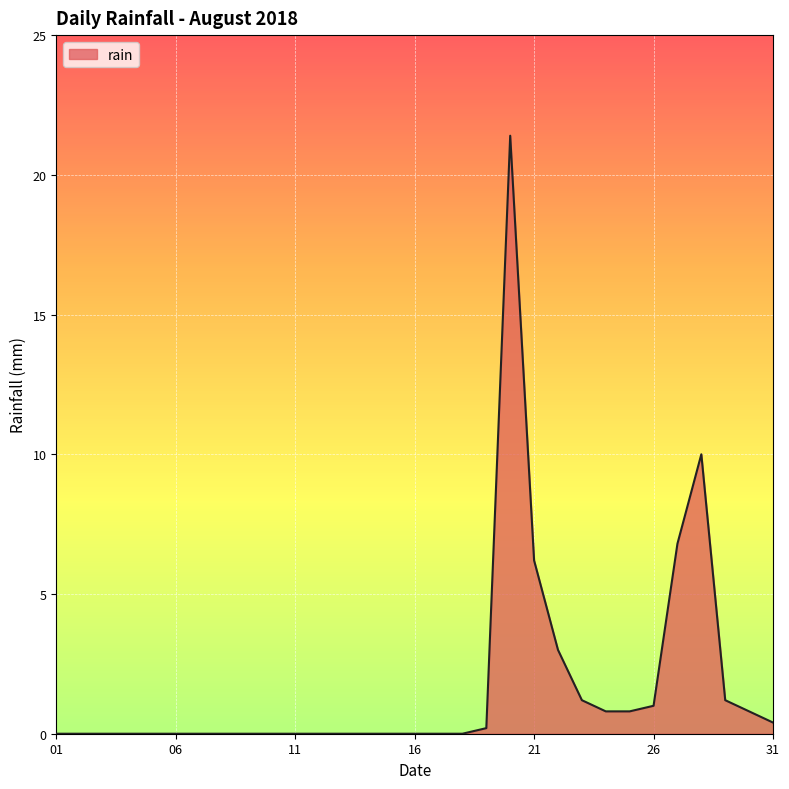

What is the difference between the maximum and minimum values?

21.4